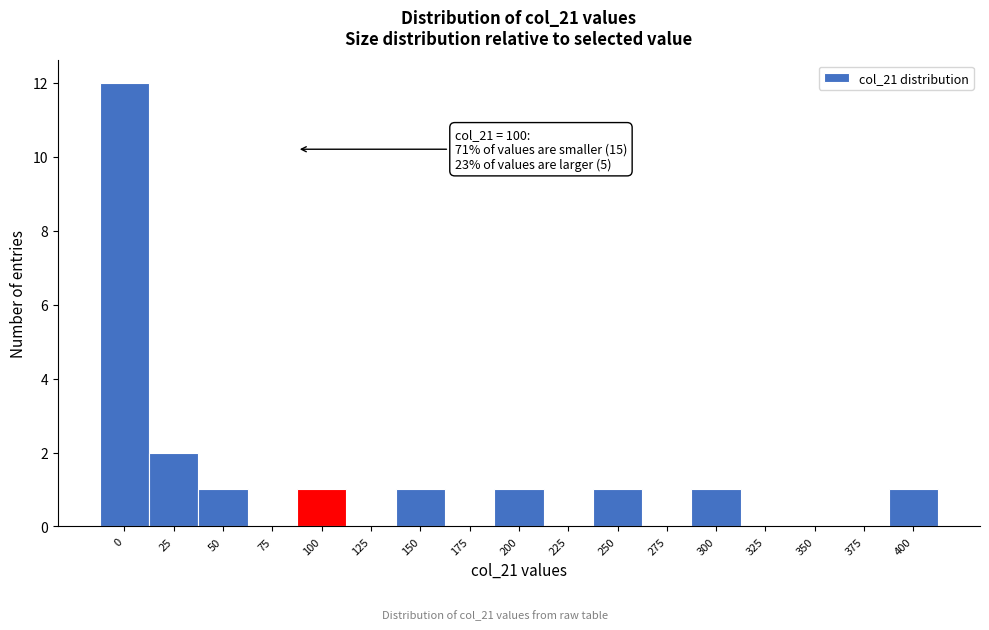

Reading left to right, list all the values displayed in this chart.

0=12	25=2	50=1	75=0	100=1	125=0	150=1	175=0	200=1	225=0	250=1	275=0	300=1	325=0	350=0	375=0	400=1